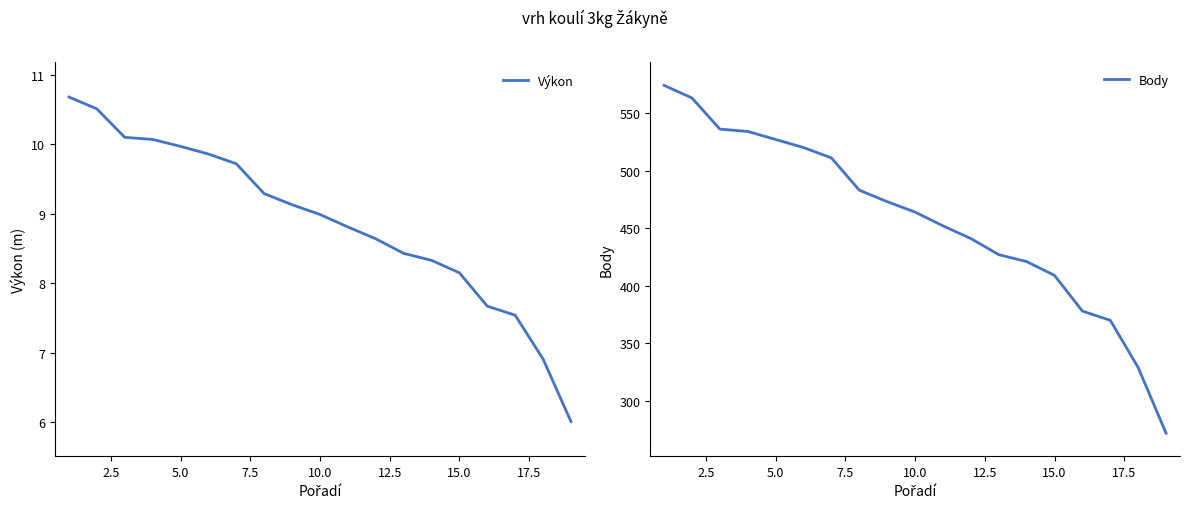

At which label is Výkon closest to 8?

15.0